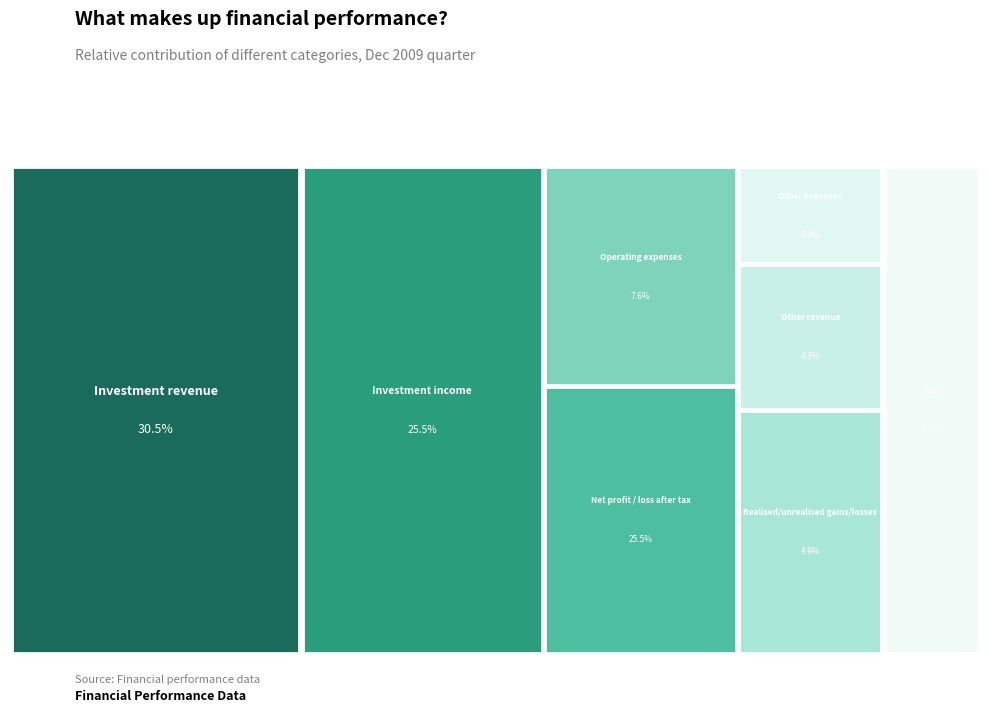

Which slice is the smallest?

Tax